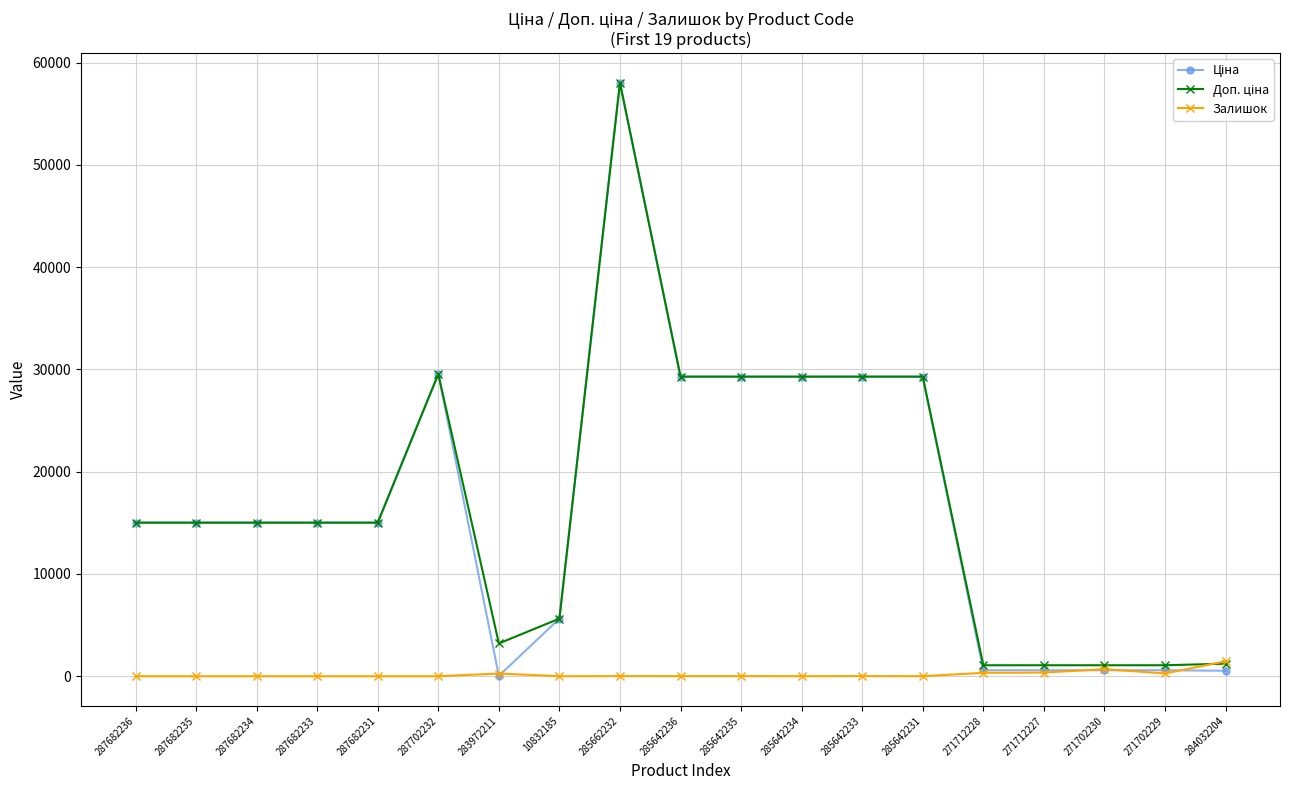

At how many categories does at least one series exceed 13921?

12